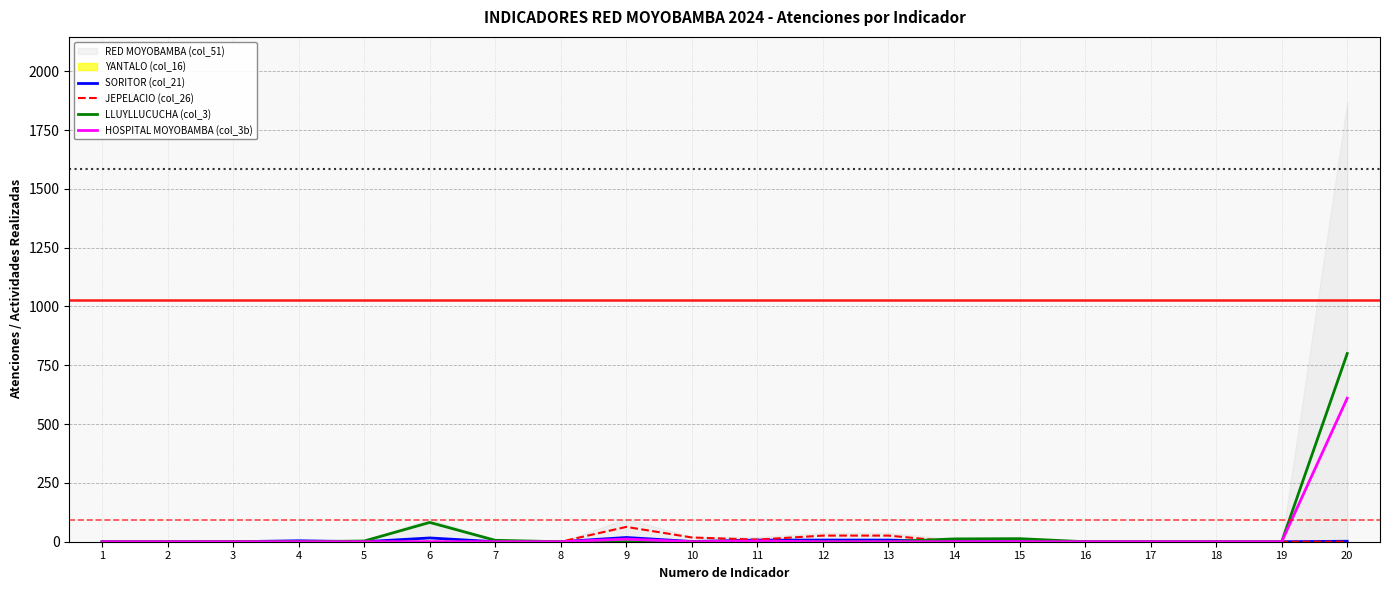

The value of LLUYLLUCUCHA (col_3) at 13 is 0. True or false?

True